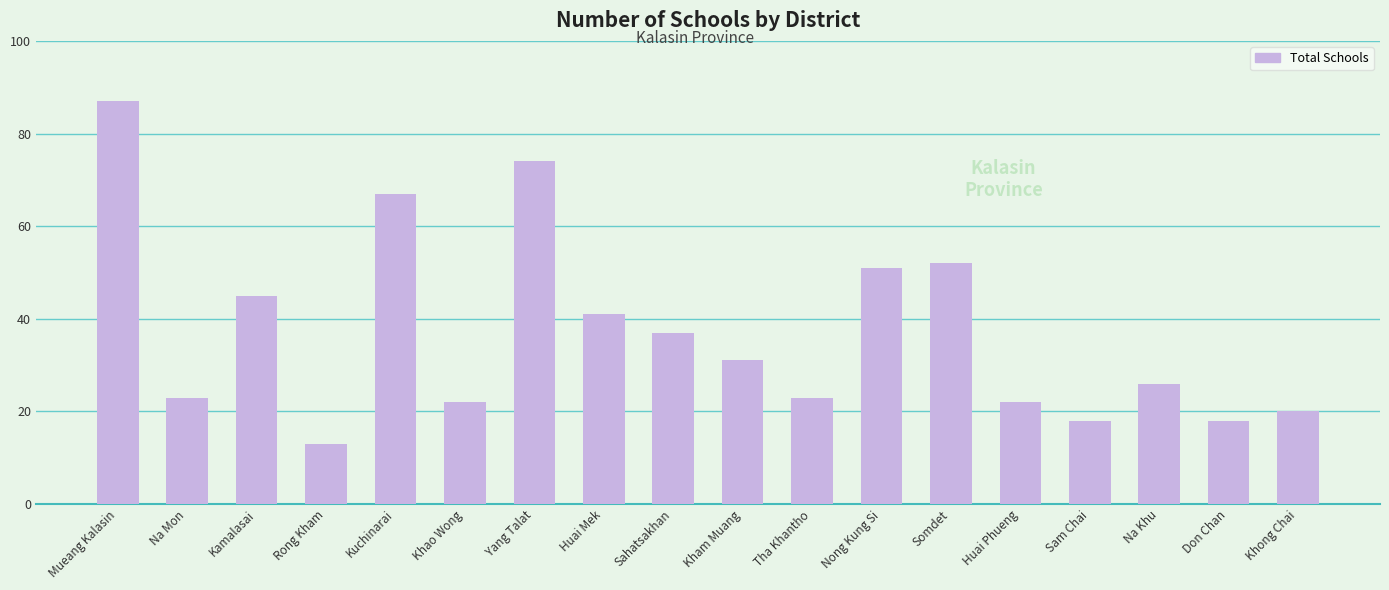

What is the minimum value shown in the chart?

13